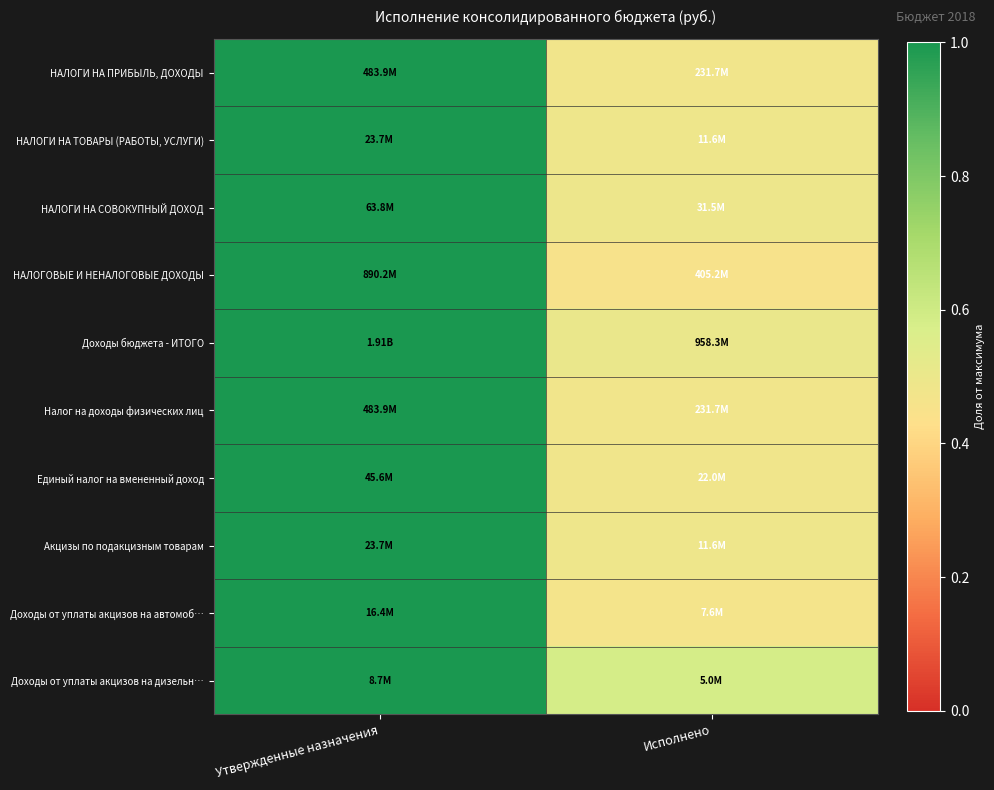

Which label corresponds to the smallest value in the chart?

Исполнено